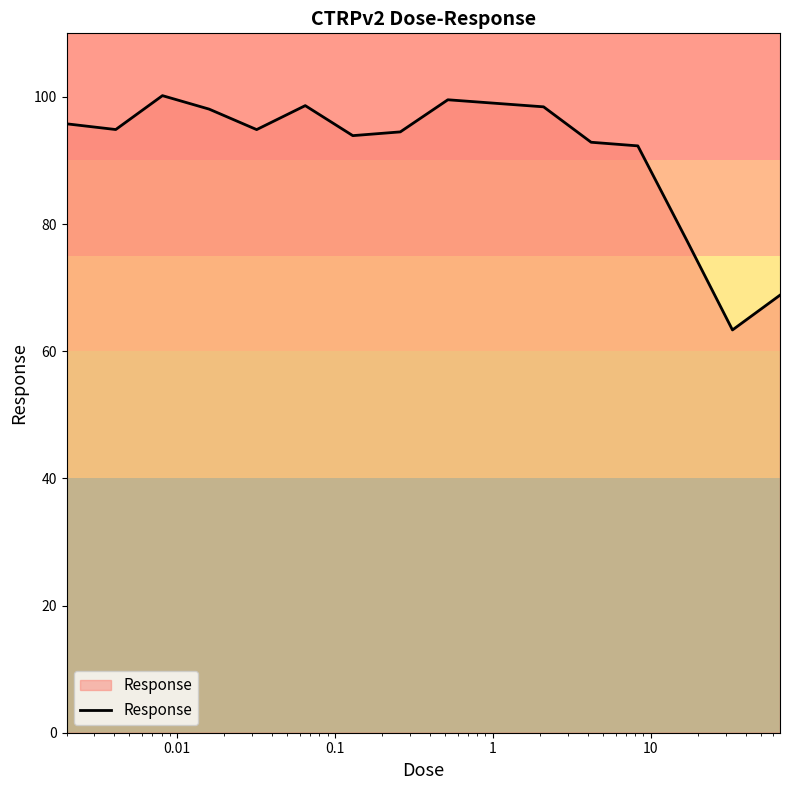

What is the greatest value displayed?

100.2